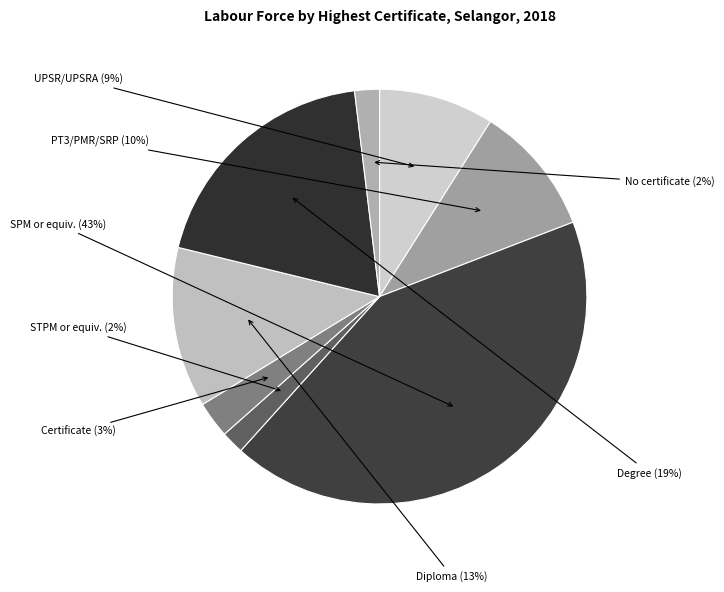

Combined, do Degree and Certificate account for over 50%?

No